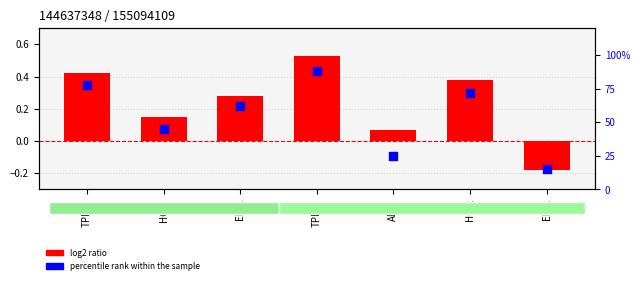

Which series reaches the minimum Y coordinate?

log2 ratio